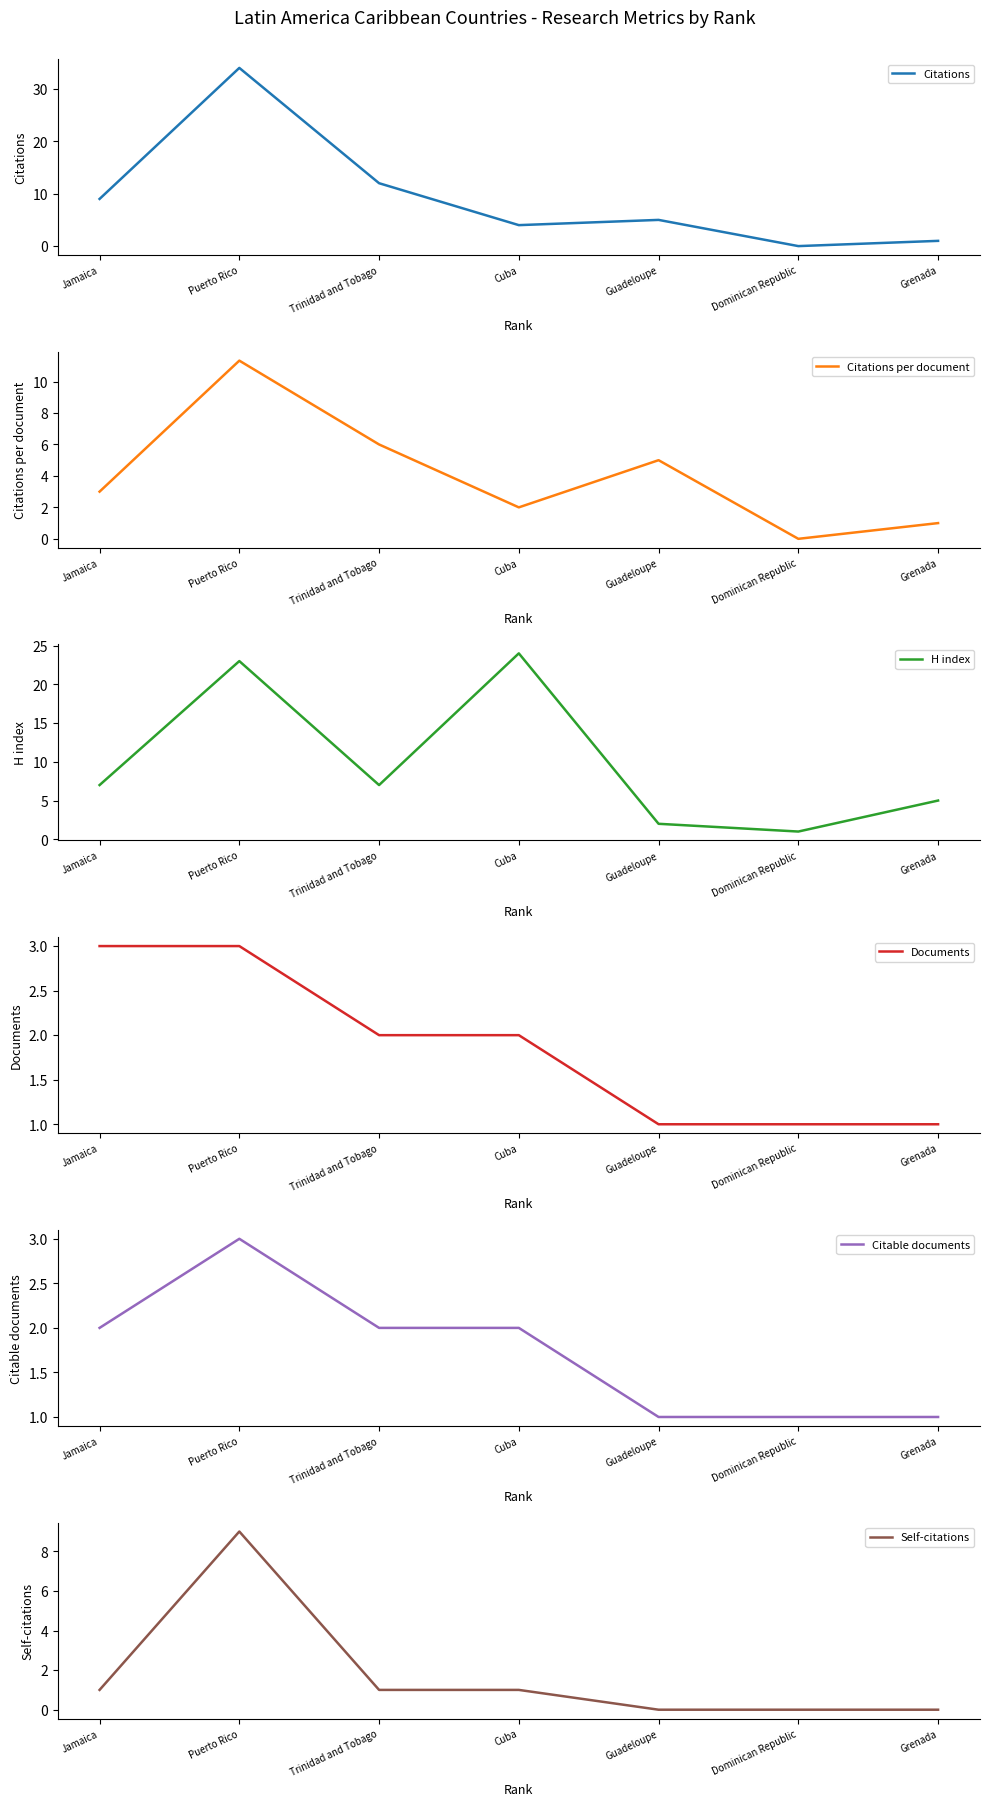

Which series ends up on top after the final intersection of Citations per document and Citable documents?

Citable documents